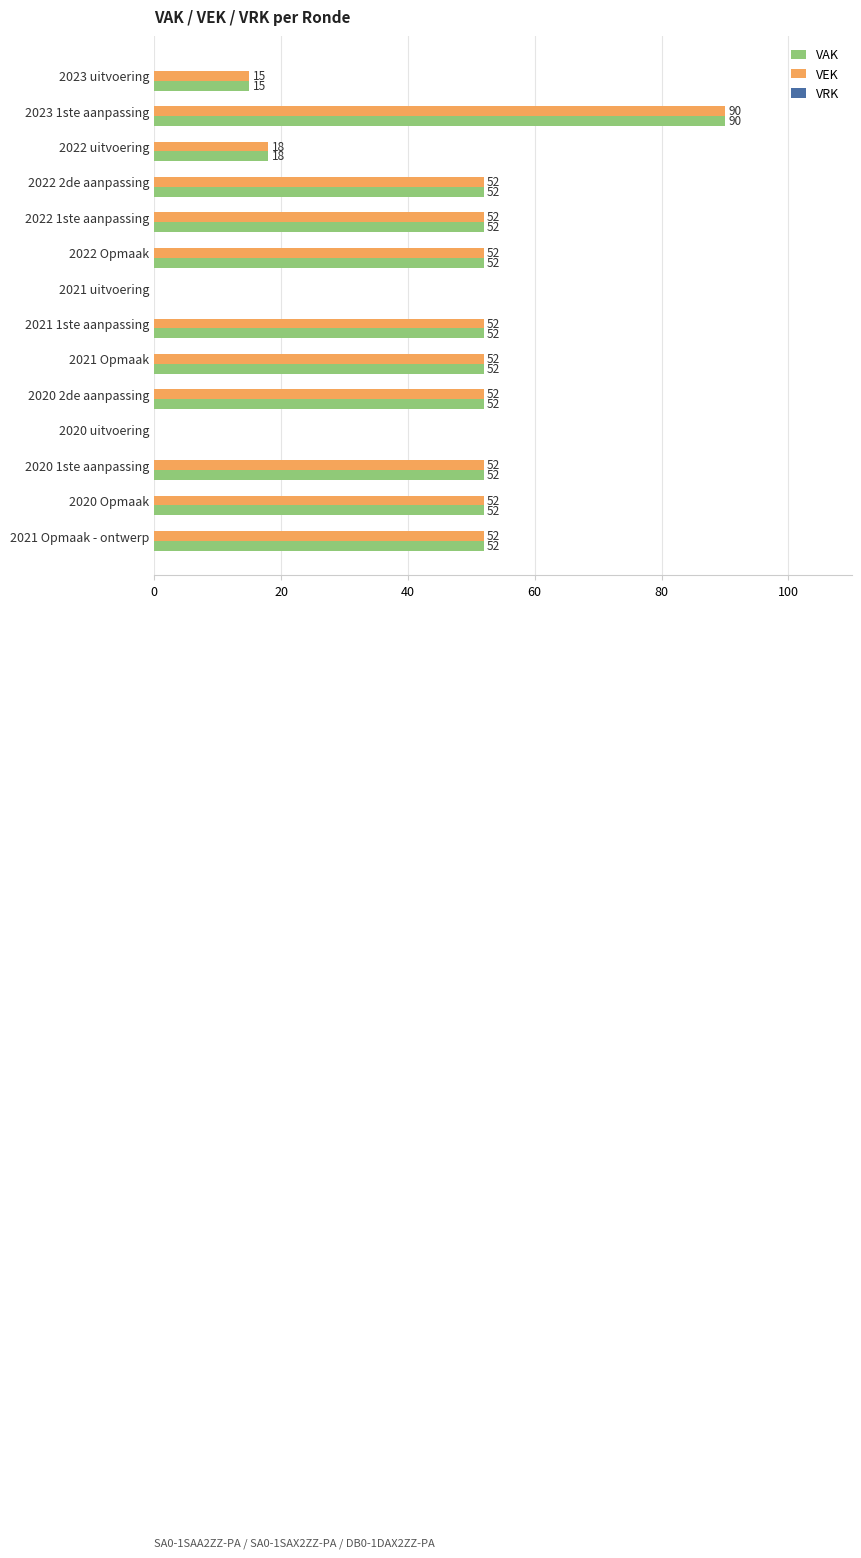

Count the number of categories in the chart.

14